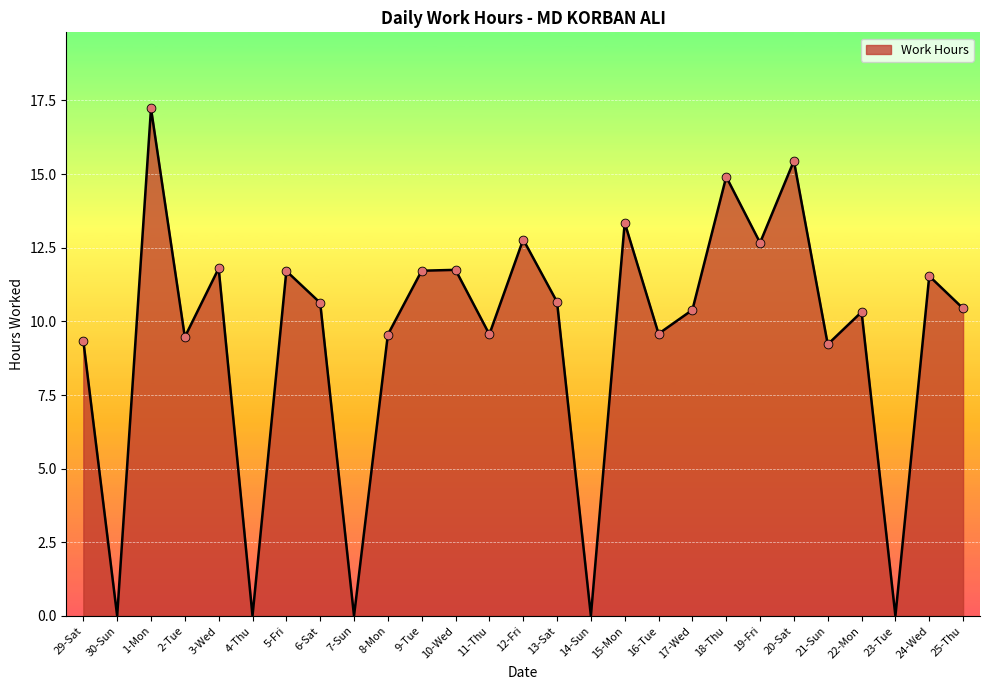

Which has a higher value, 25-Thu or 23-Tue?

25-Thu